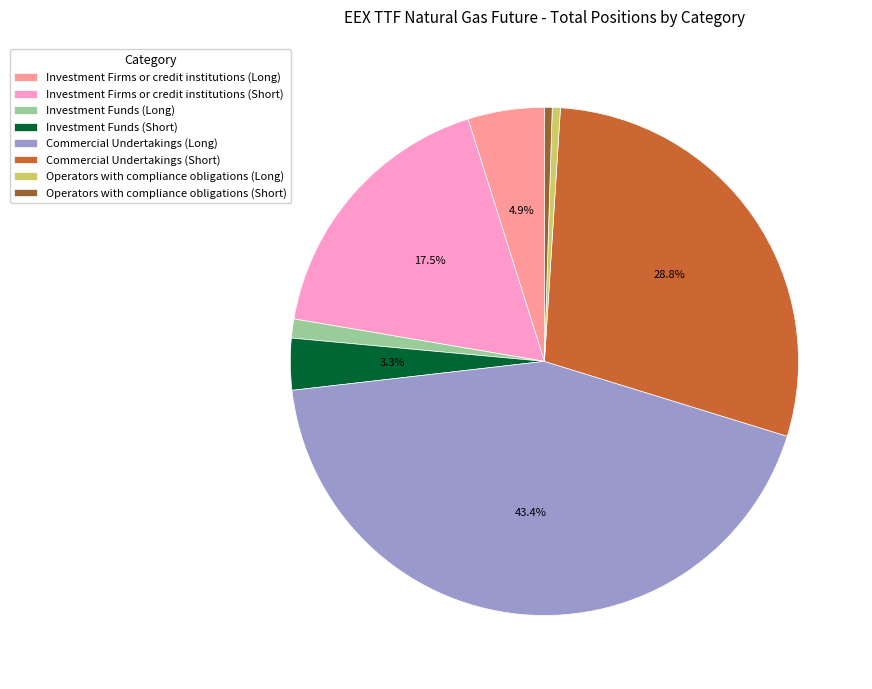

Which slice is the largest?

Commercial Undertakings (Long)